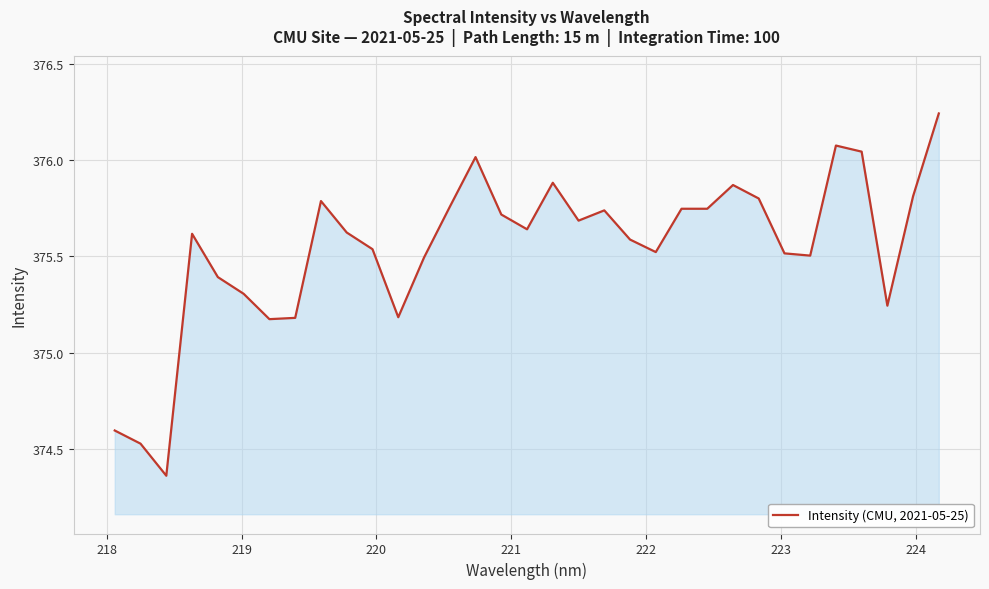

What is the difference between the maximum and minimum values?

1.9